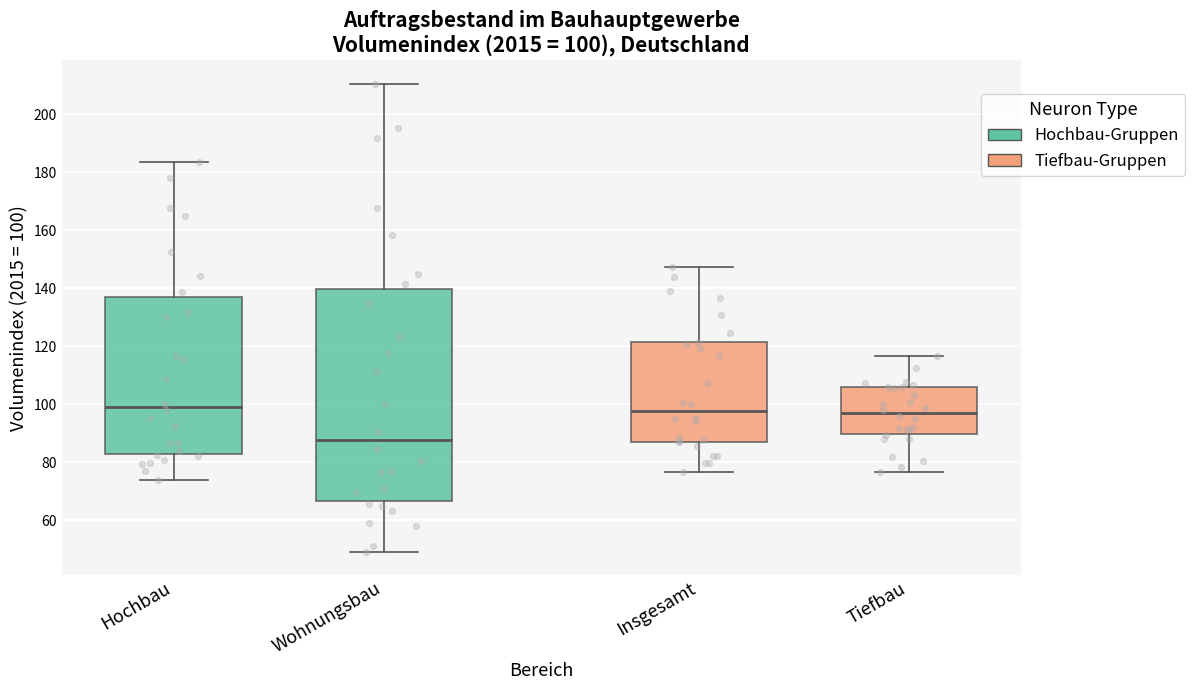

Comparing the boxes themselves (not the whiskers), which one is the tallest?

Wohnungsbau